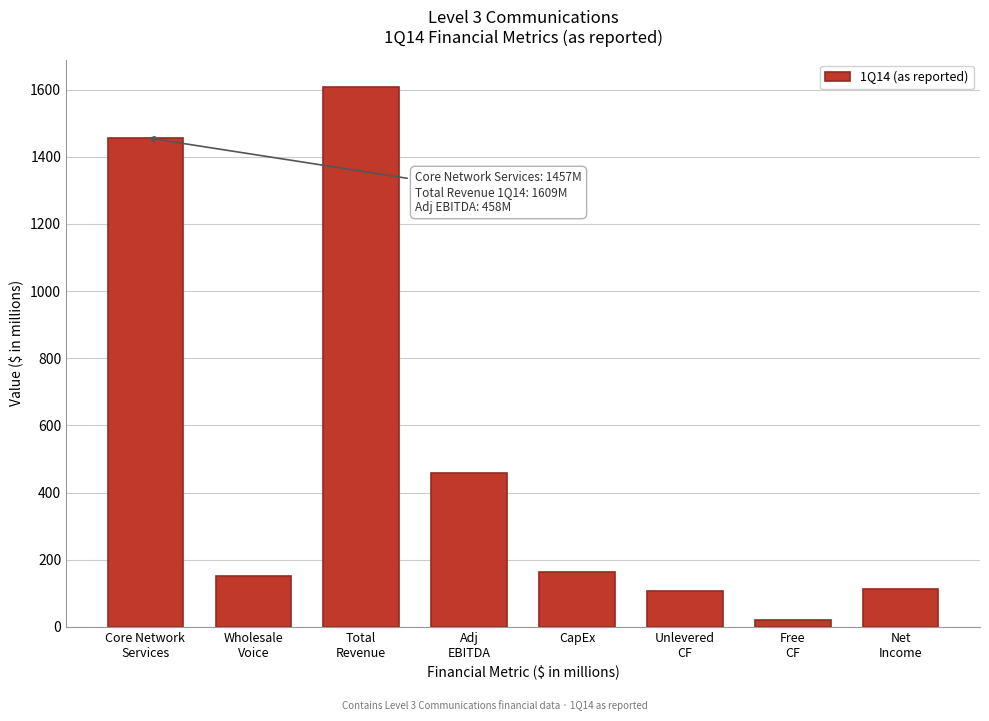

What is the maximum value shown in the chart?

1609